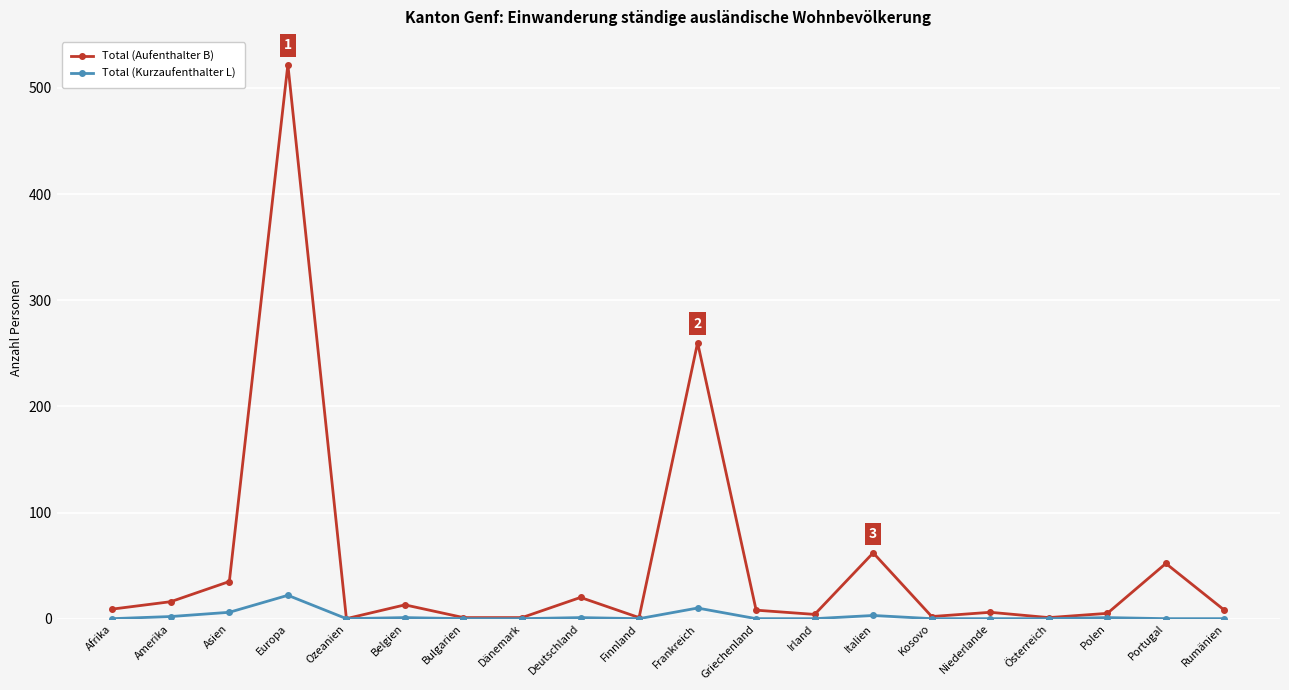

What is the maximum value for Total (Aufenthalter B)?

522